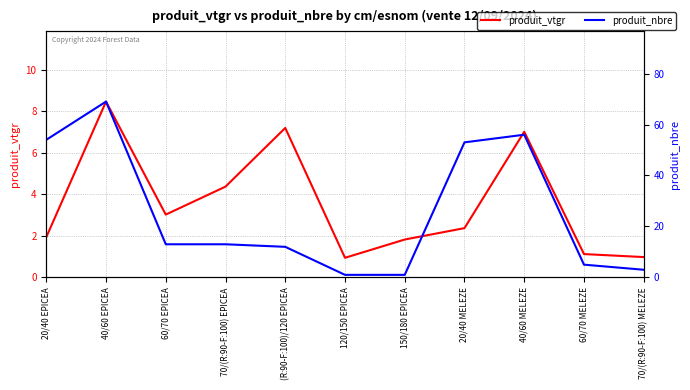

Between which two adjacent categories do produit_vtgr and produit_nbre first intersect?

120/150 EPICEA and 150/180 EPICEA